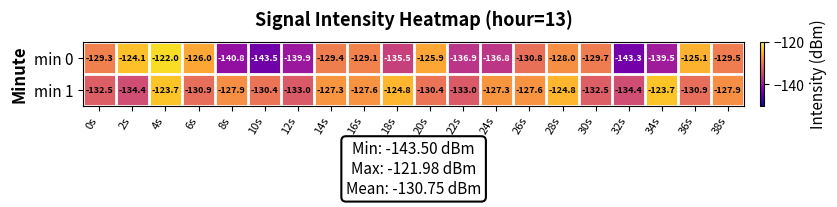

Between 2s and 12s, which series saw the biggest shift?

min 0